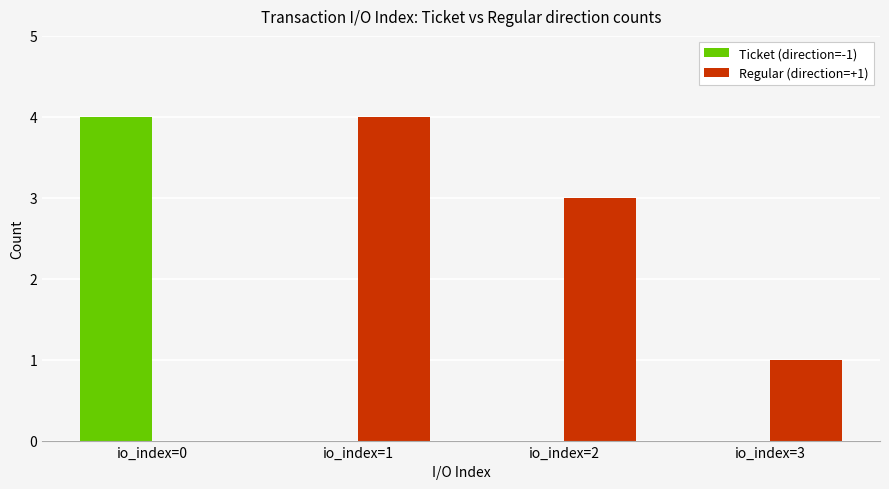

Is the value of Regular (direction=+1) at io_index=2 greater than the value of Ticket (direction=-1) at io_index=3?

Yes